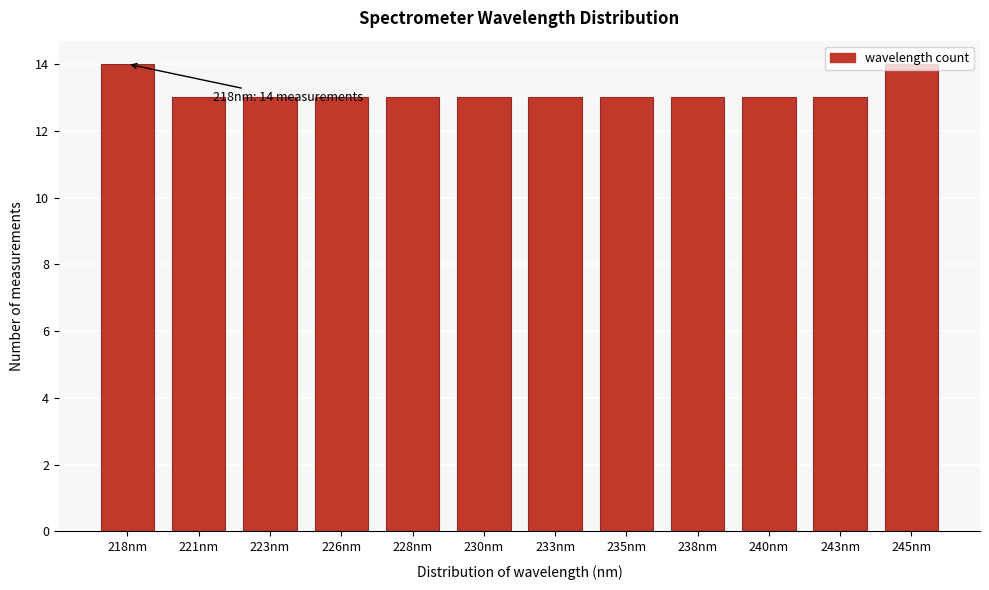

What is the average value?

13